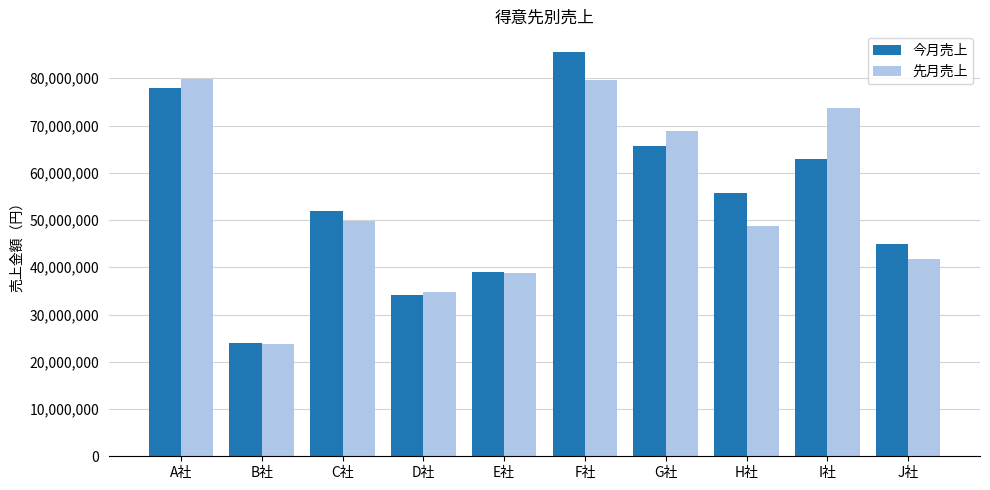

What is the difference between the highest and lowest values at C社?

2122993